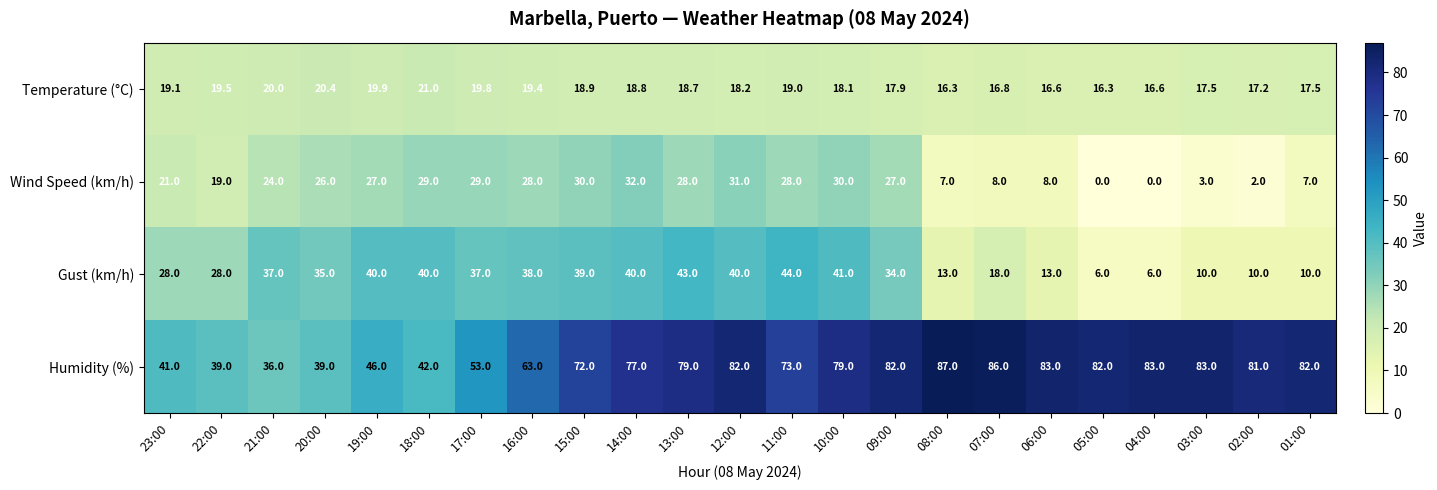

Rank the series by their maximum value, from lowest to highest.

Temperature (°C), Wind Speed (km/h), Gust (km/h), Humidity (%)